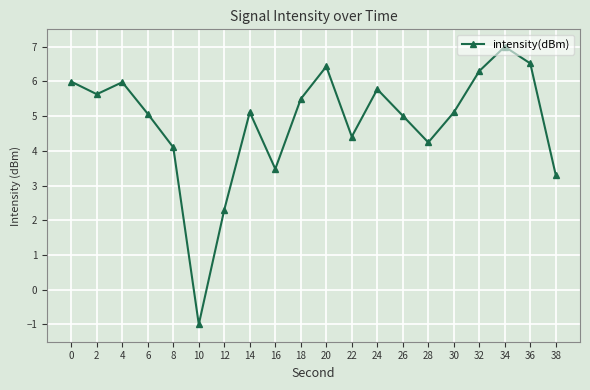

What is the difference between the second highest and minimum values?

7.5